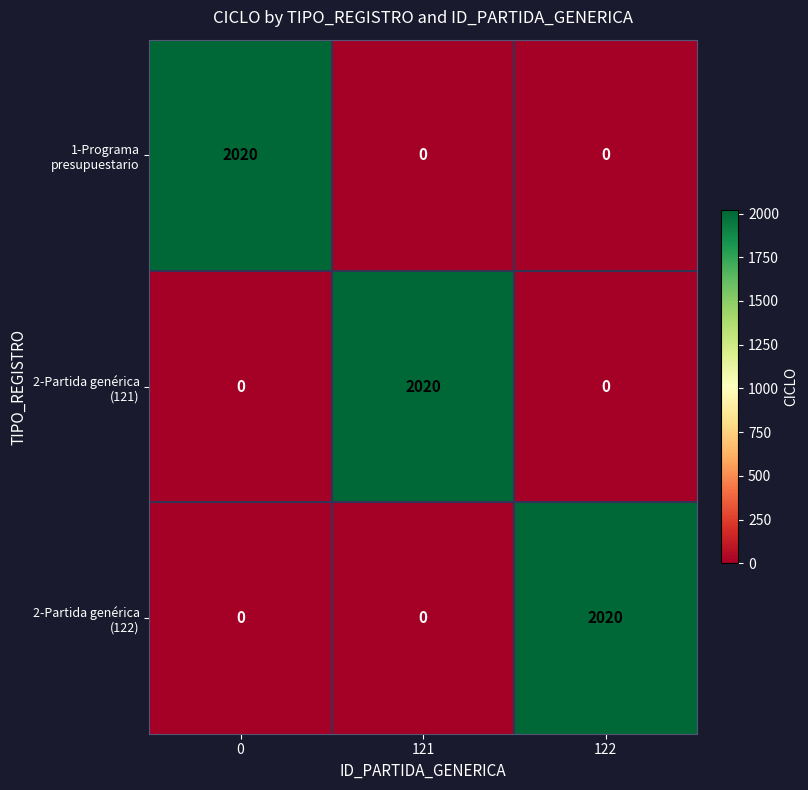

What is the spread (max minus min) of values at 121?

2020